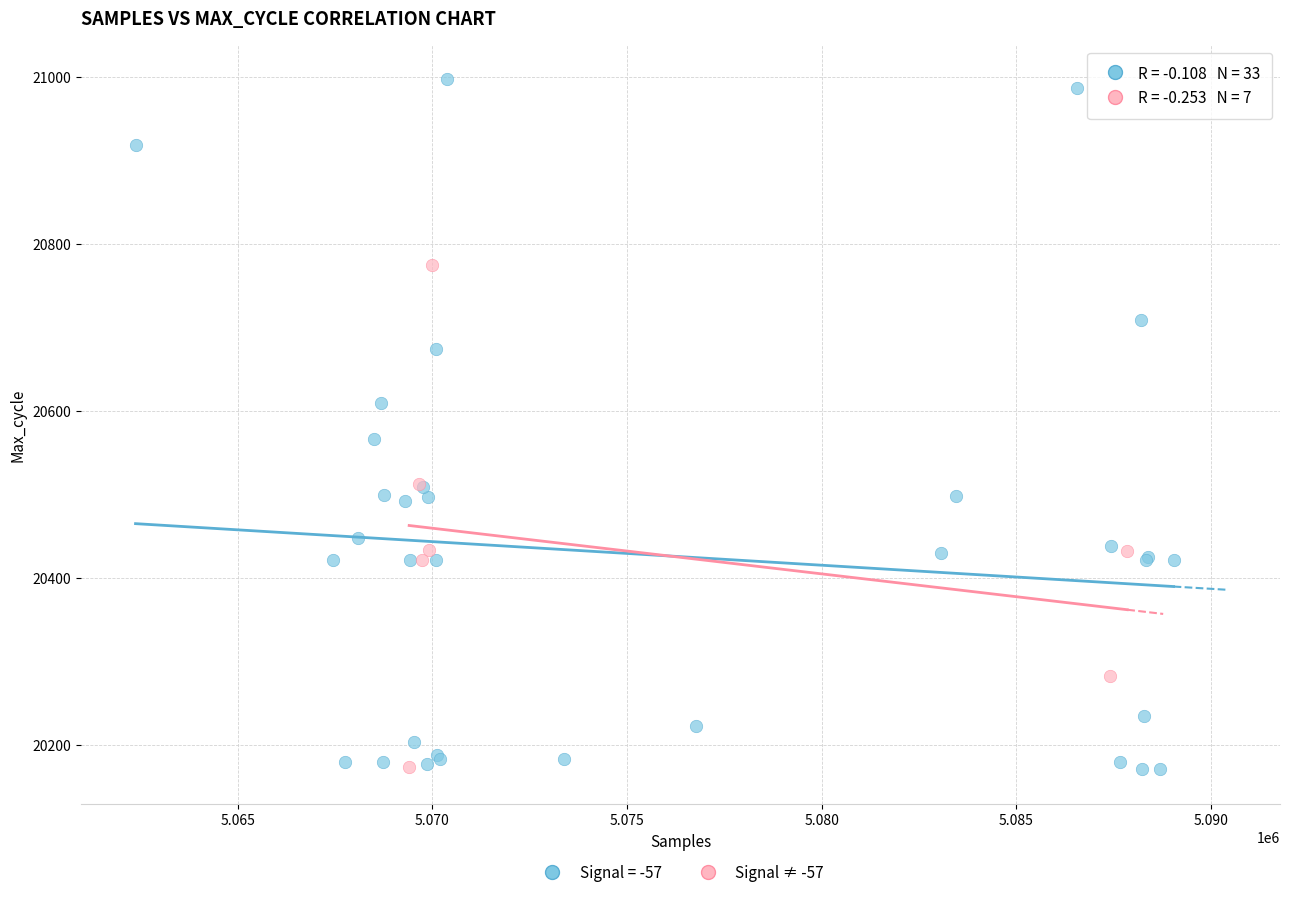

Which series contains the highest Y value?

Signal = -57